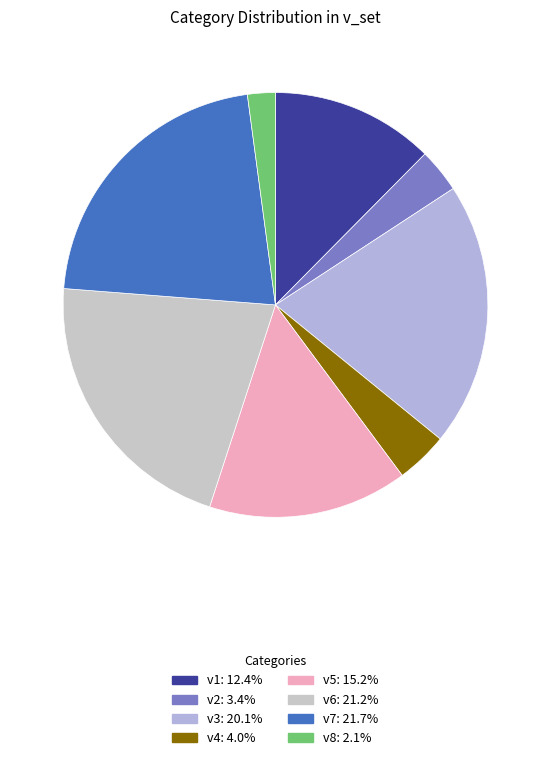

Count the number of slices in the pie.

8